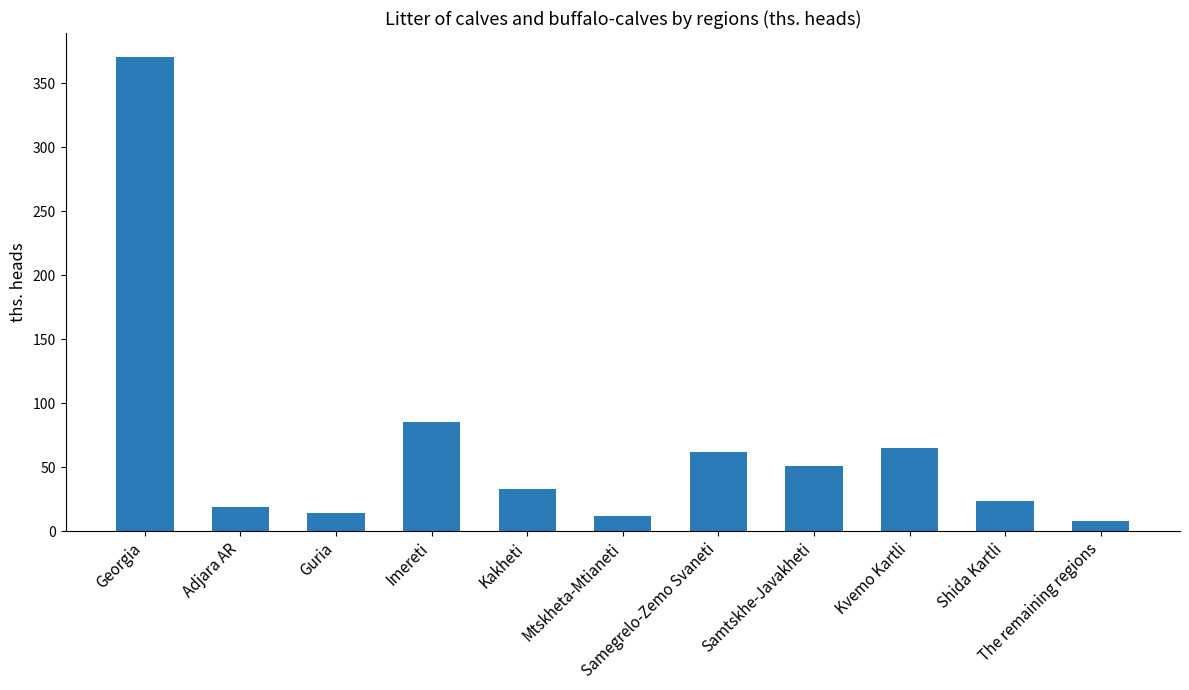

Count the number of values greater than 33.

6